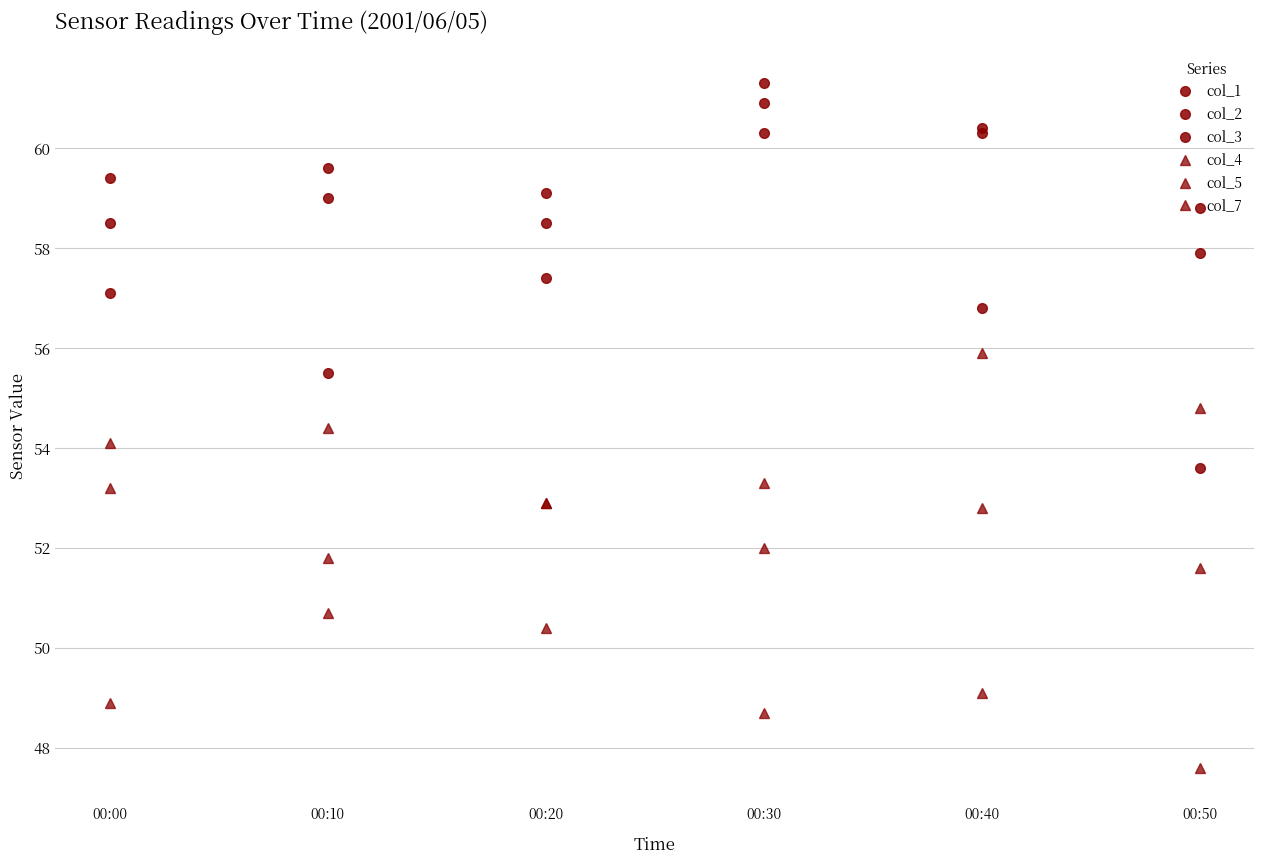

What is the spread (max minus min) of values at 00:00?

10.5